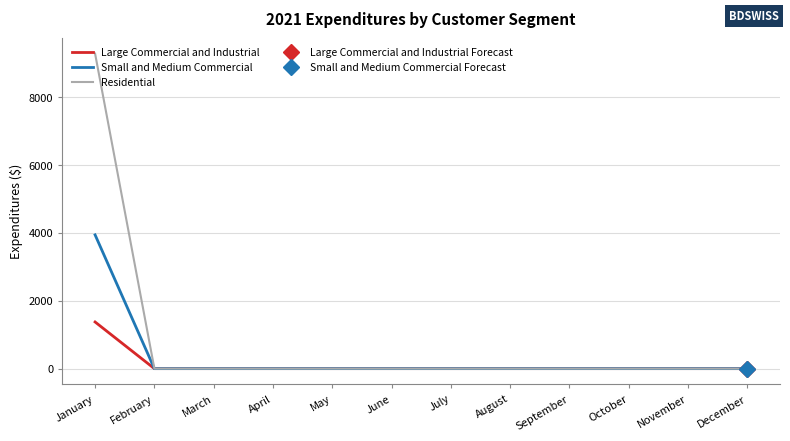

How many positive values does the Small and Medium Commercial series have?

1